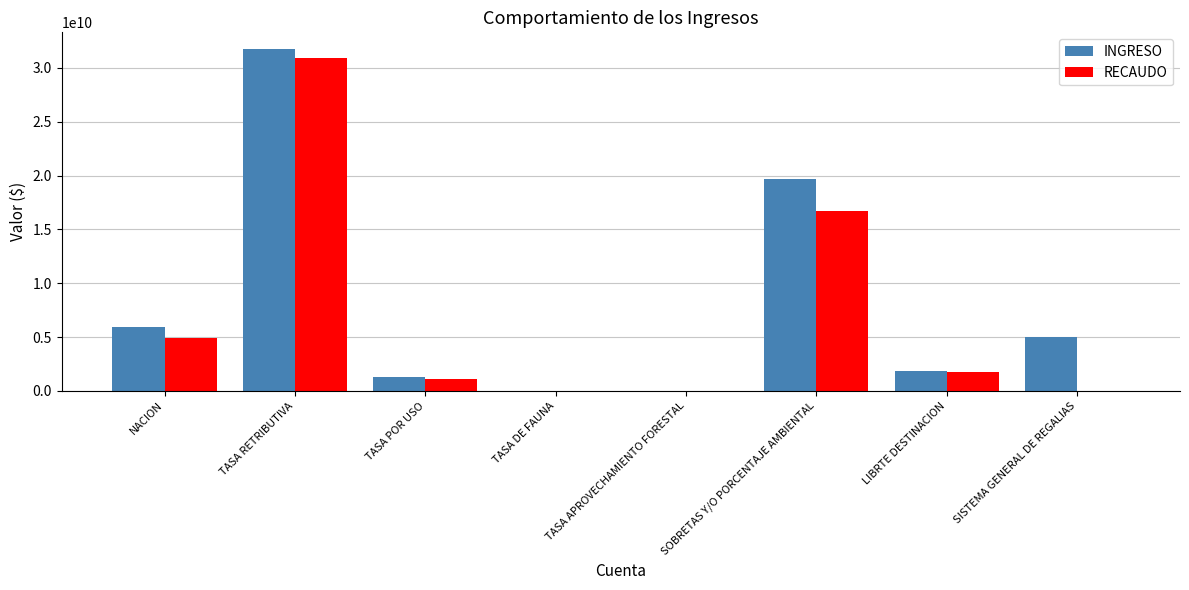

What value does the INGRESO series have at NACION?

5901614805.0